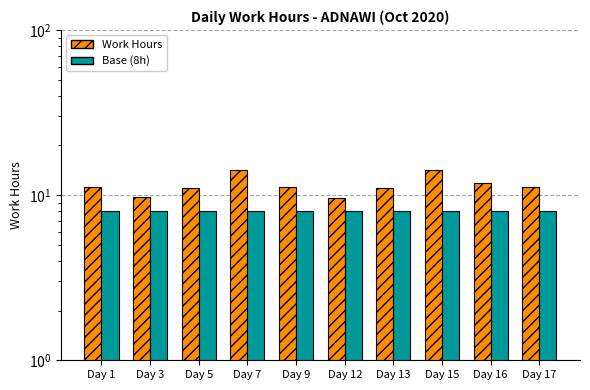

Which series has the largest range (max minus min)?

Work Hours